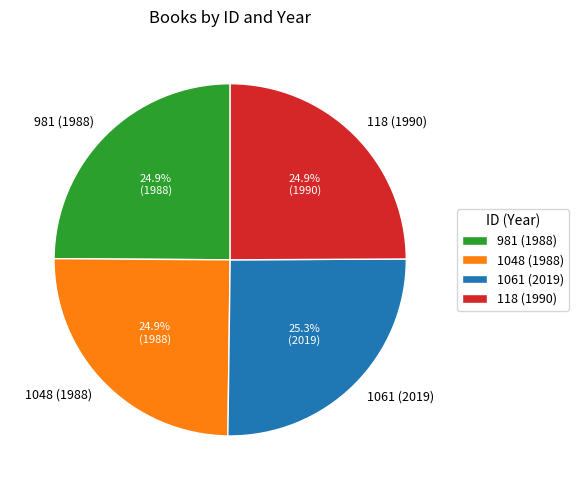

What is the ratio of the value at 1048 (1988) to the value at 981 (1988)?

1.0